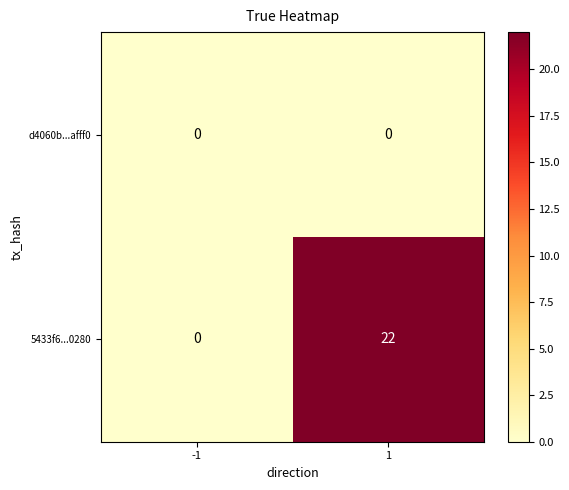

What is the greatest value displayed?

22